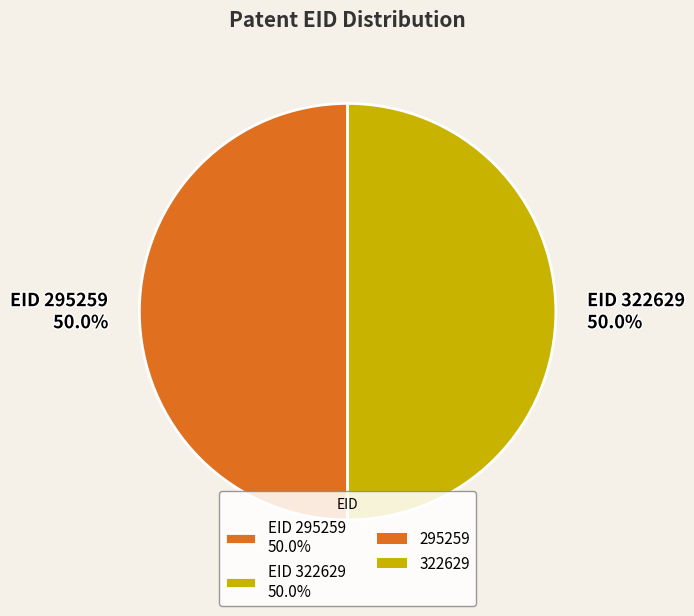

What is the ratio of the value at EID 322629 50.0% to the value at EID 295259 50.0%?

1.0